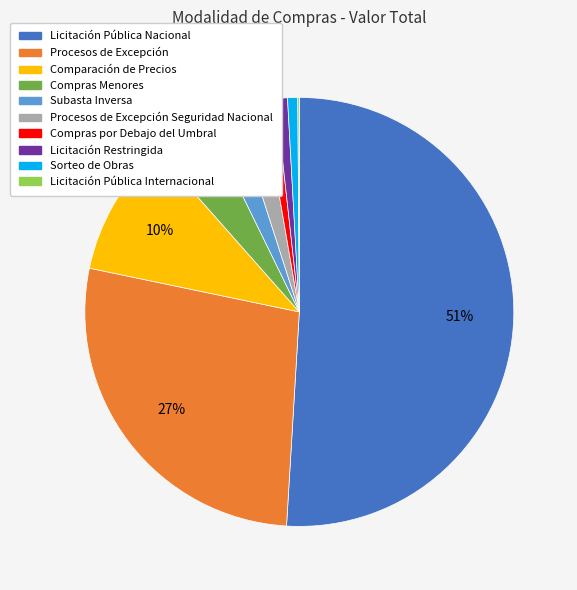

To the nearest percent, what is the average slice percentage?

10%